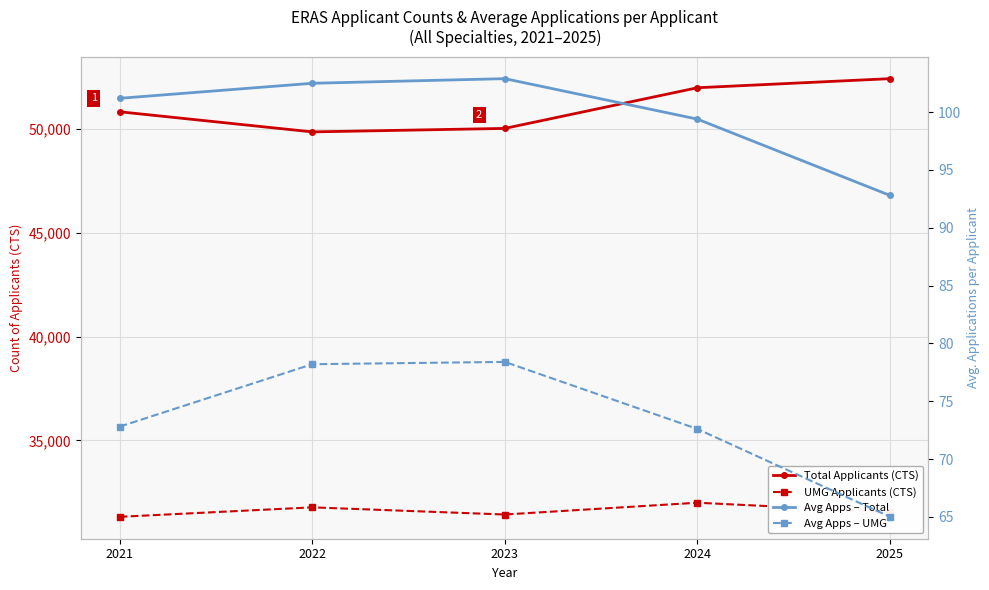

Does the chart display data point markers on the line(s)?

Yes